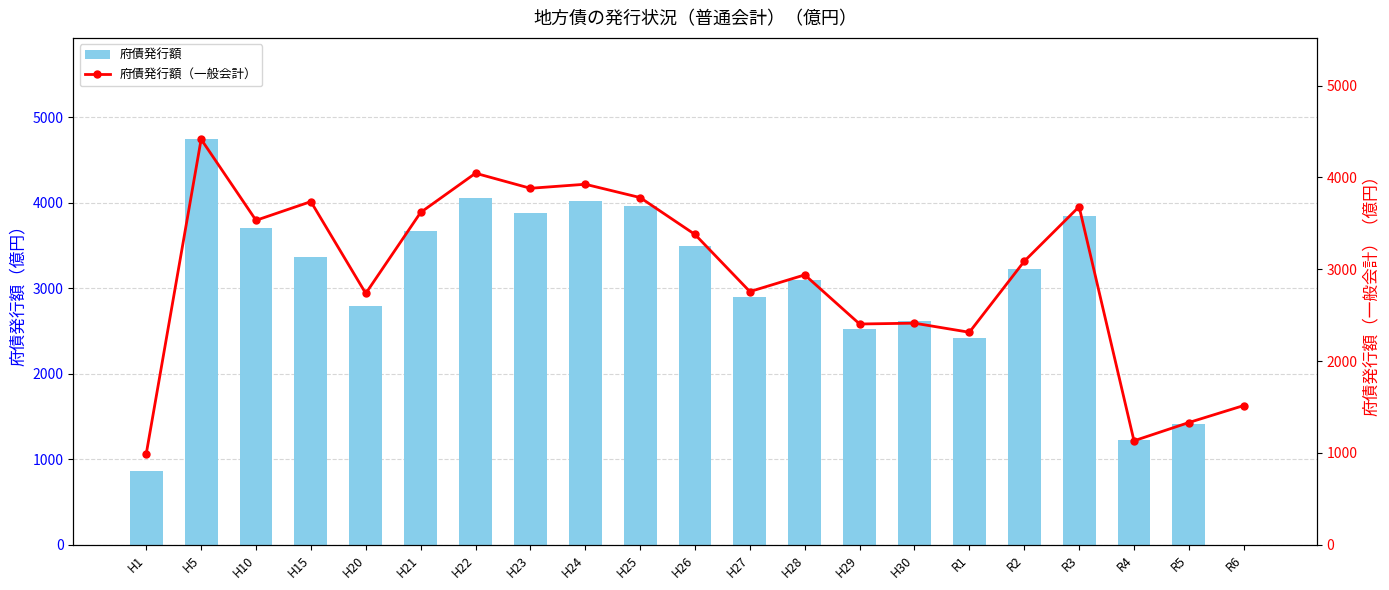

Is it true that 府債発行額（一般会計） equals 2737 at H20?

True